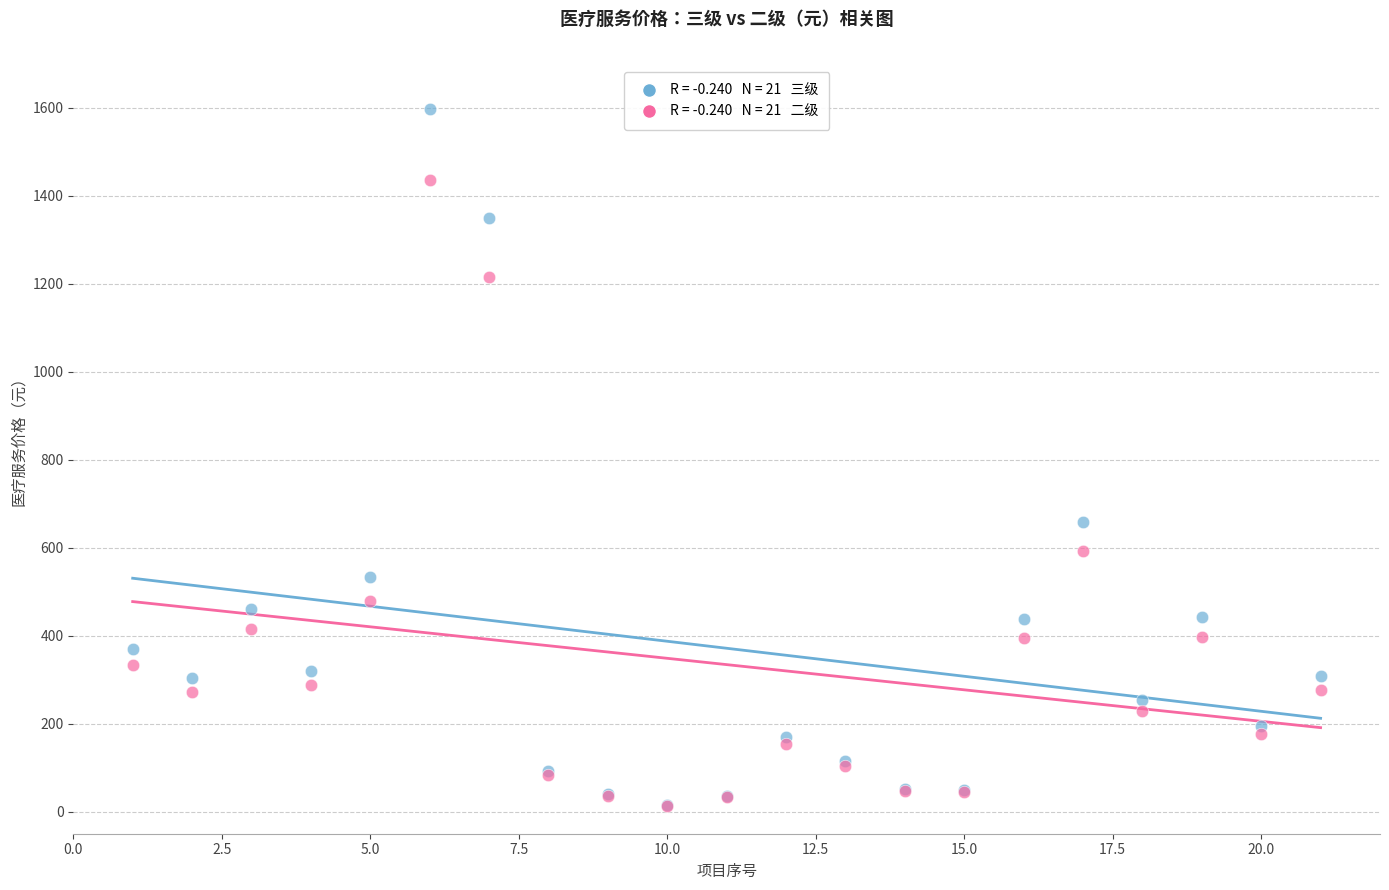

Across all series, what Y value is closest to 804?

657.9